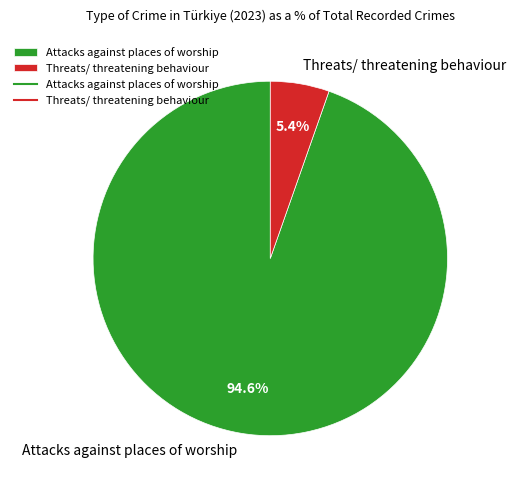

To the nearest percent, what is the combined percentage of Threats/ threatening behaviour and Attacks against places of worship?

100%